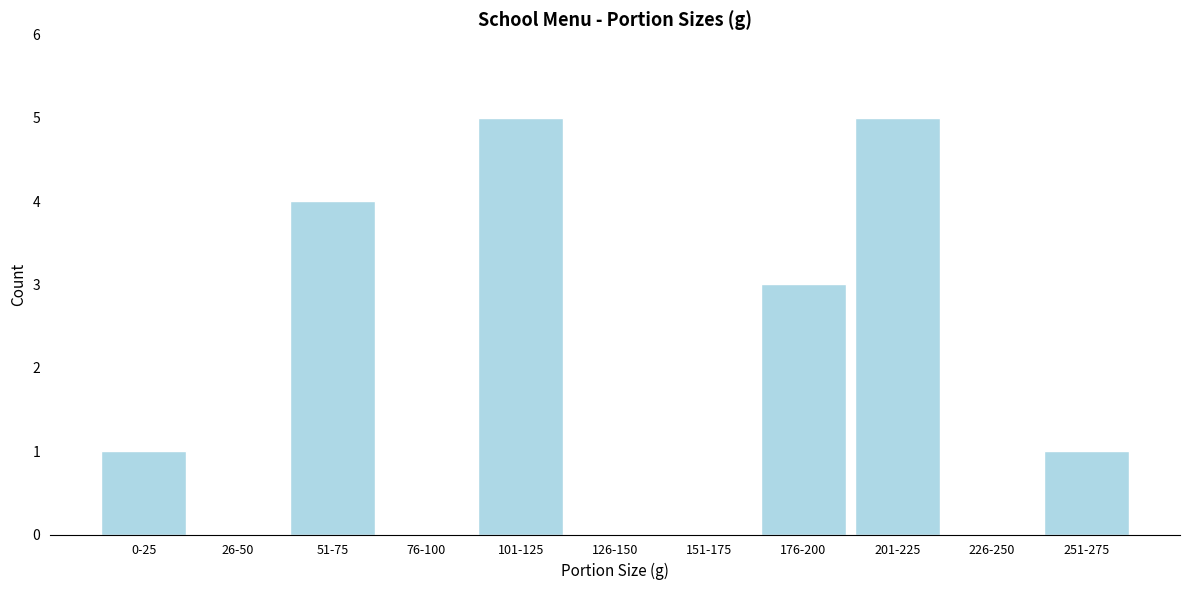

Reading left to right, transcribe all the data shown in this chart.

0-25=1	26-50=0	51-75=4	76-100=0	101-125=5	126-150=0	151-175=0	176-200=3	201-225=5	226-250=0	251-275=1